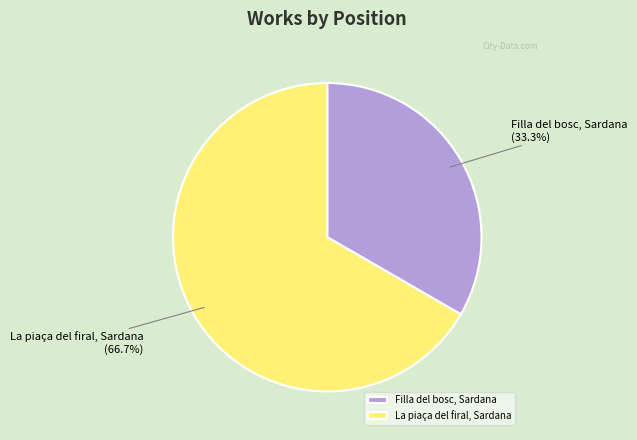

The La piaça del firal, Sardana slice represents 53% of the pie. True or false?

False